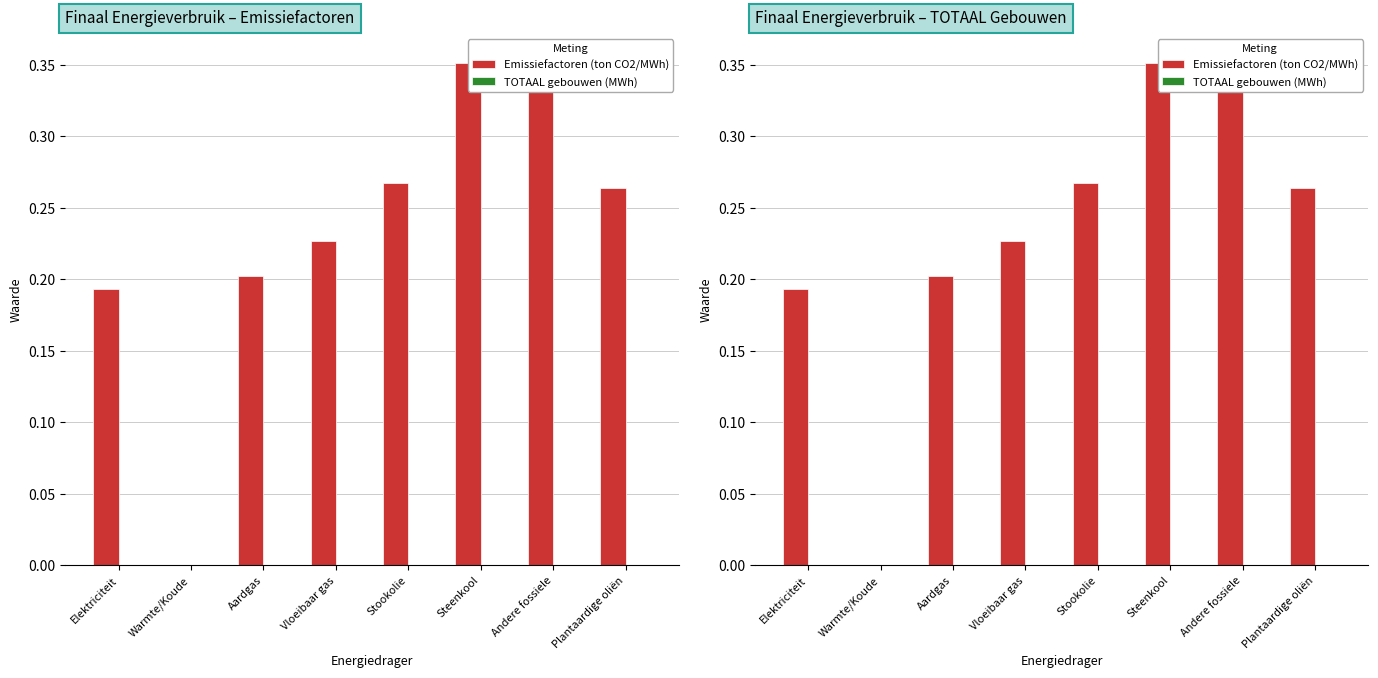

Is it true that TOTAAL gebouwen (MWh) equals 0.0 at Steenkool?

True